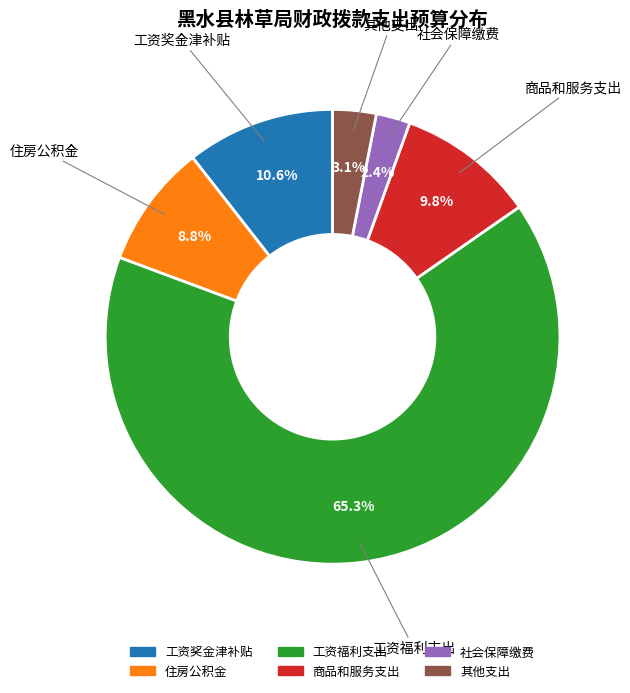

Does any single category account for the majority?

Yes